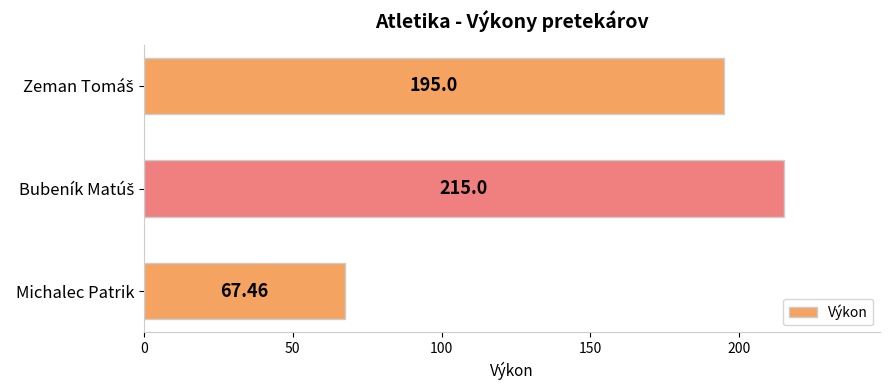

Which label corresponds to the smallest value in the chart?

Michalec Patrik